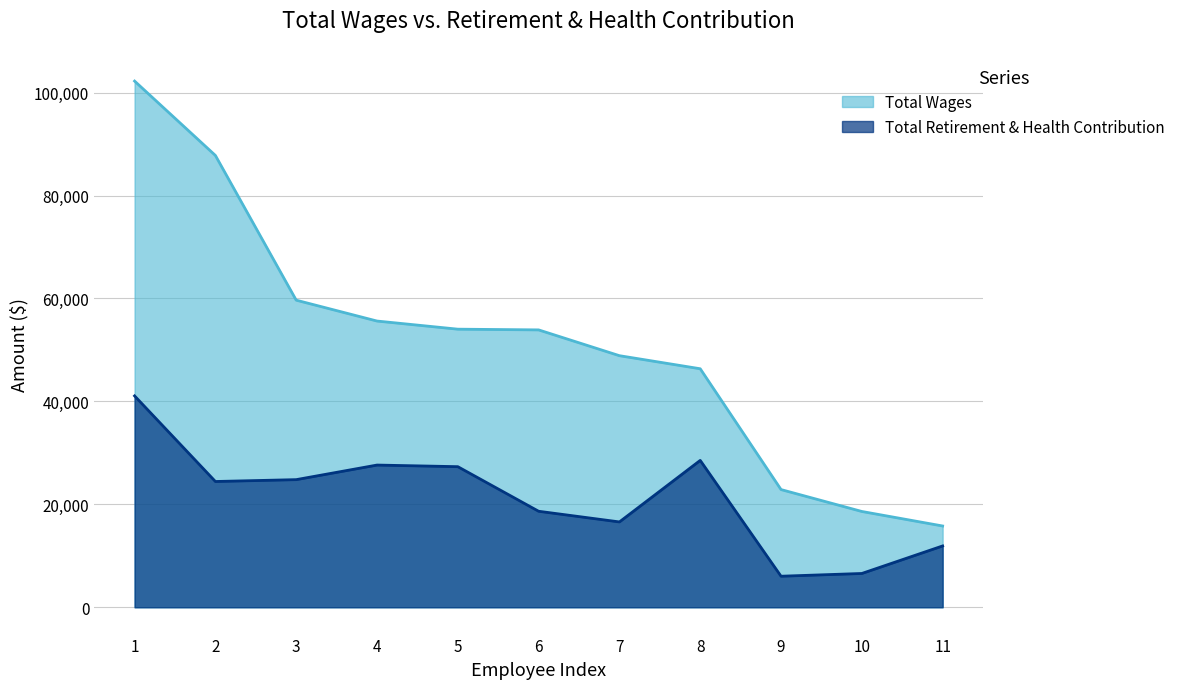

What is the maximum value shown in the chart?

102244